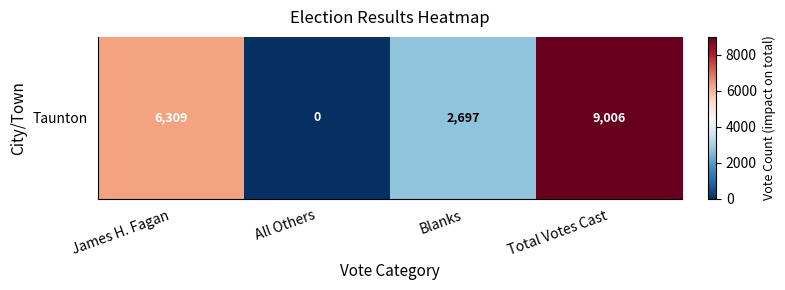

What is the sum of all values?

18012